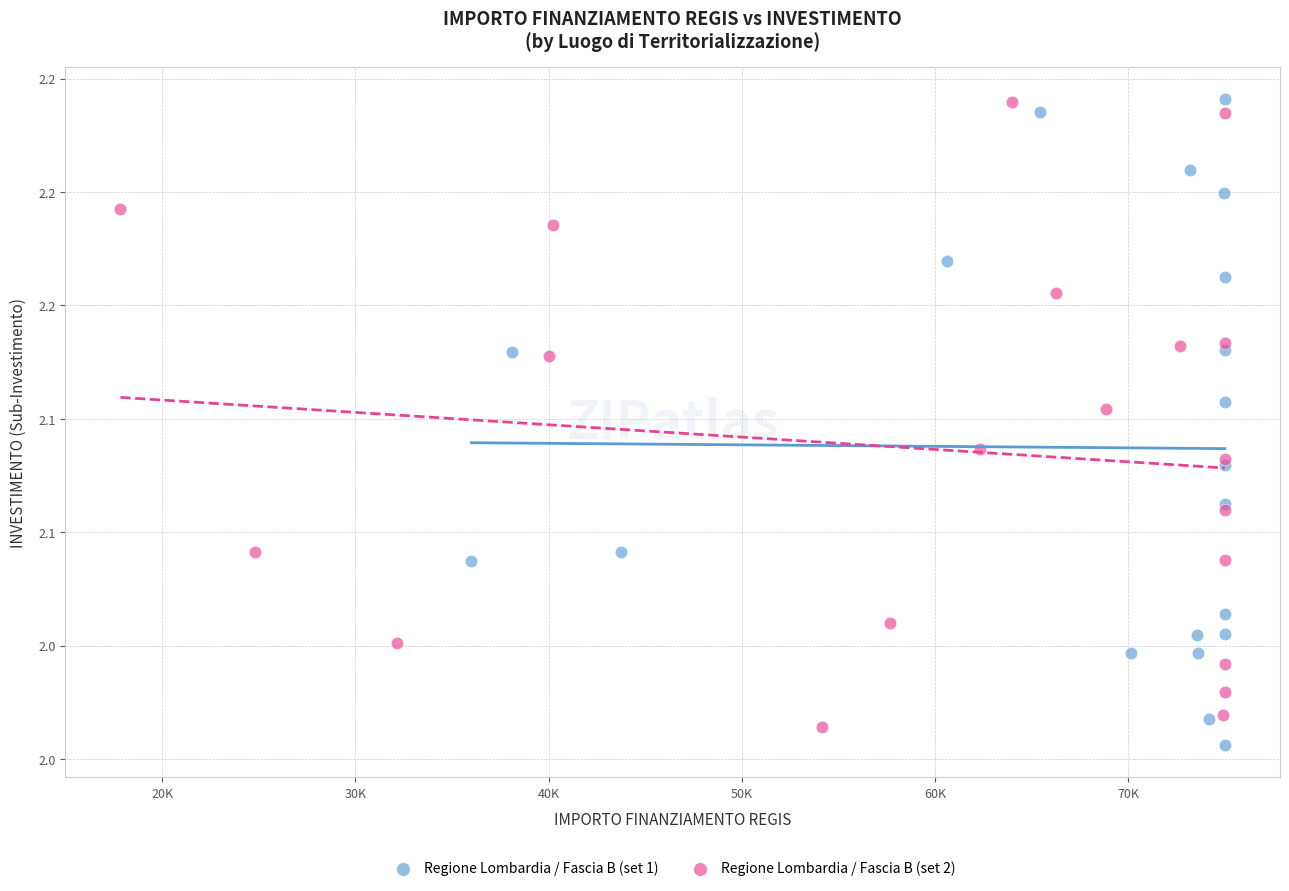

What are all the series names shown in the legend?

Regione Lombardia / Fascia B (set 1), Regione Lombardia / Fascia B (set 2)